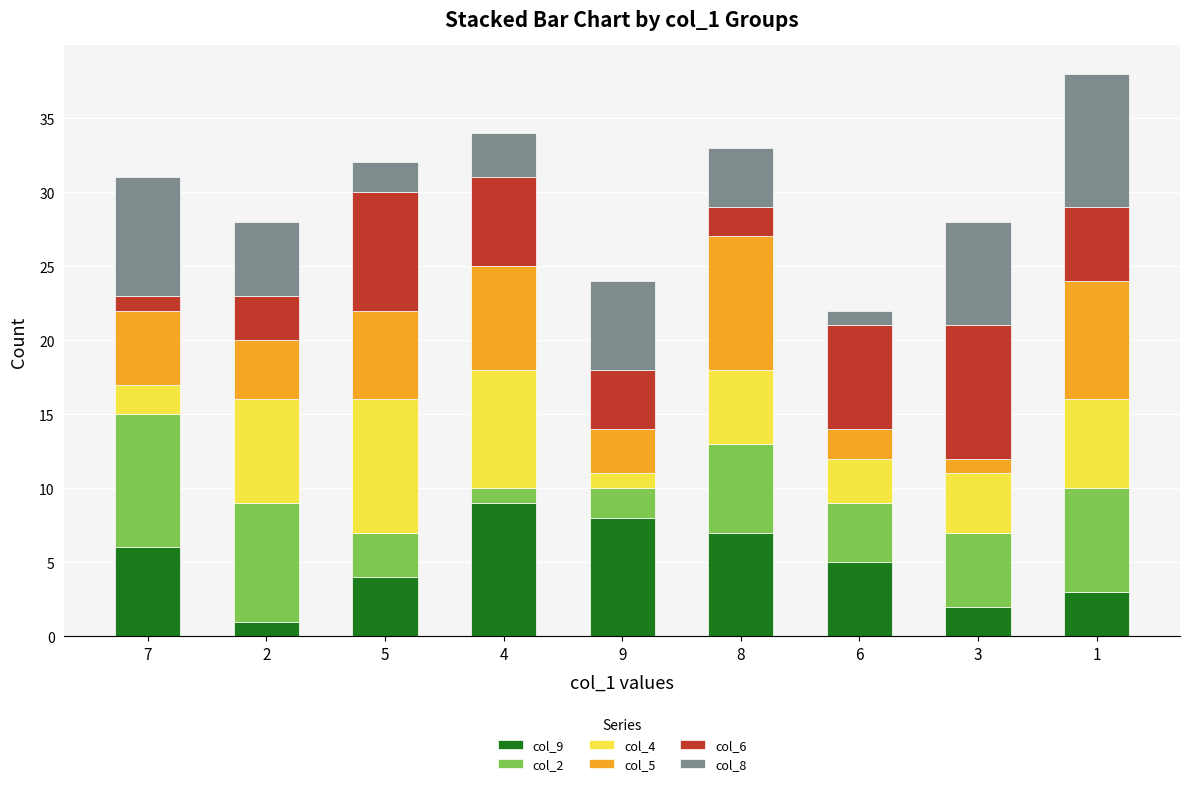

List the labels in order of col_9 value, largest first.

4, 9, 8, 7, 6, 5, 1, 3, 2